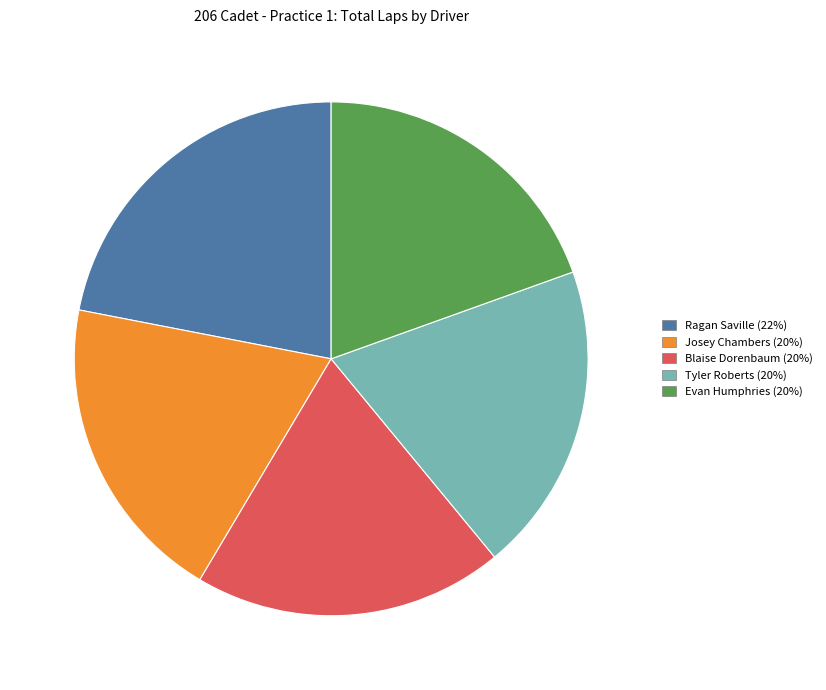

How many slices are in this pie chart?

5